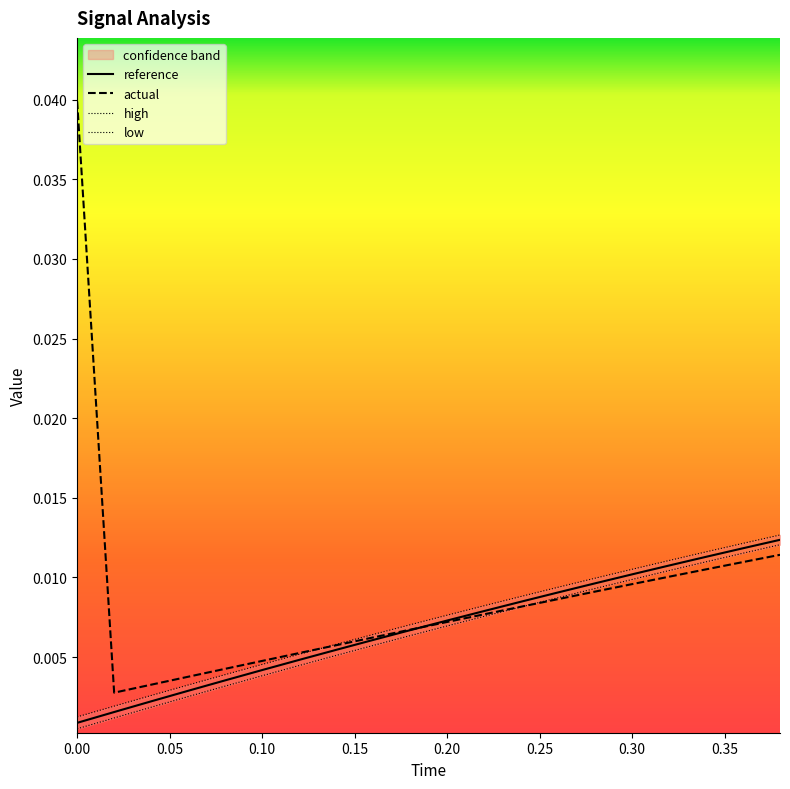

How many lines are shown in the chart?

4